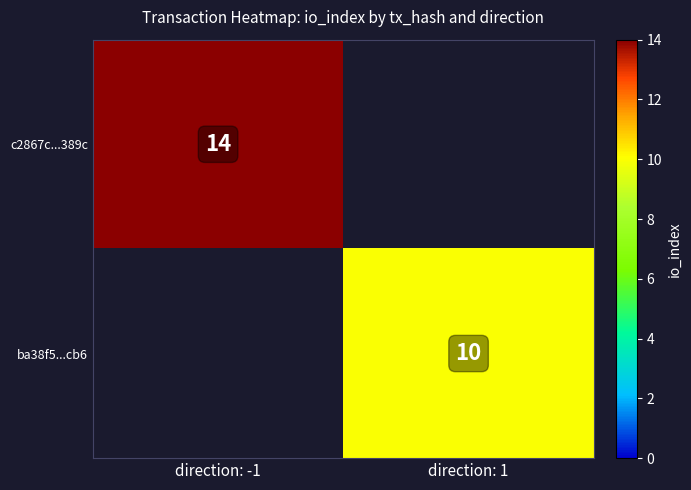

True or false: c2867c...389c has a value of 22.0 at direction: -1.

False